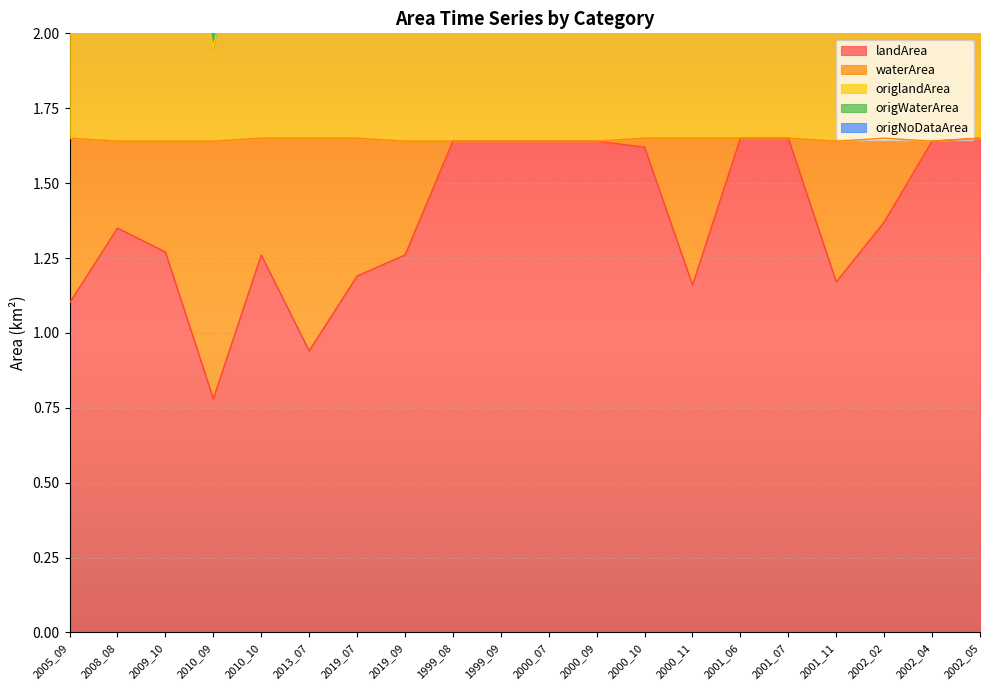

At which label does landArea first exceed 1?

2005_09